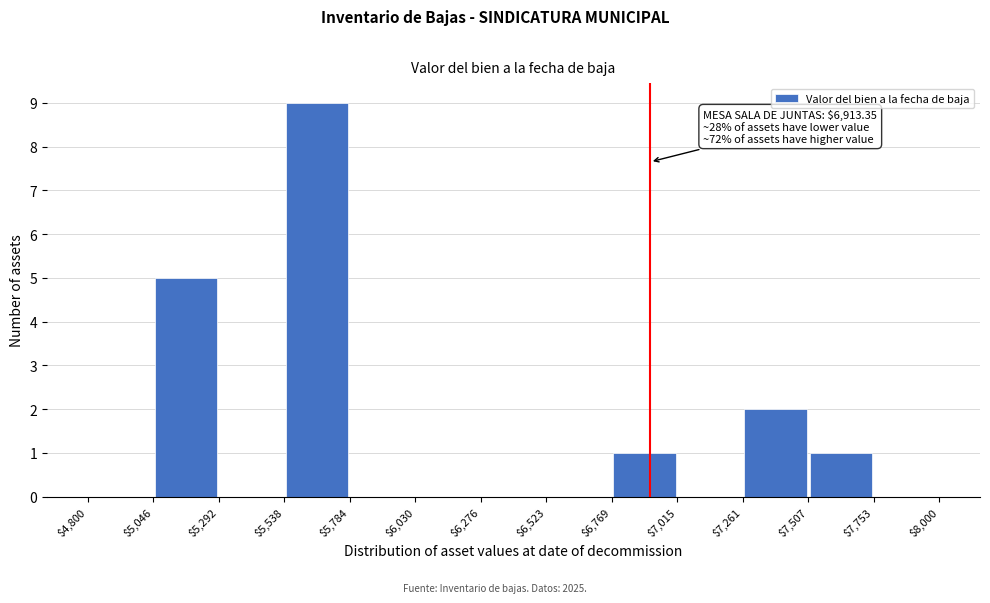

Over which range of the x-axis is the bar tallest?

$5,538 to $5,784